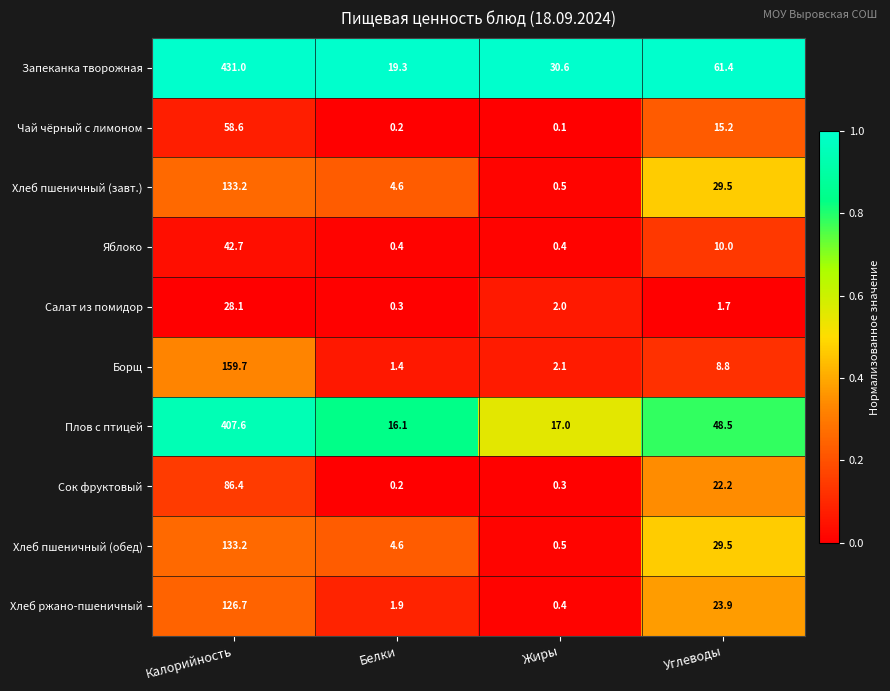

Read the Плов с птицей value at Калорийность.

407.6